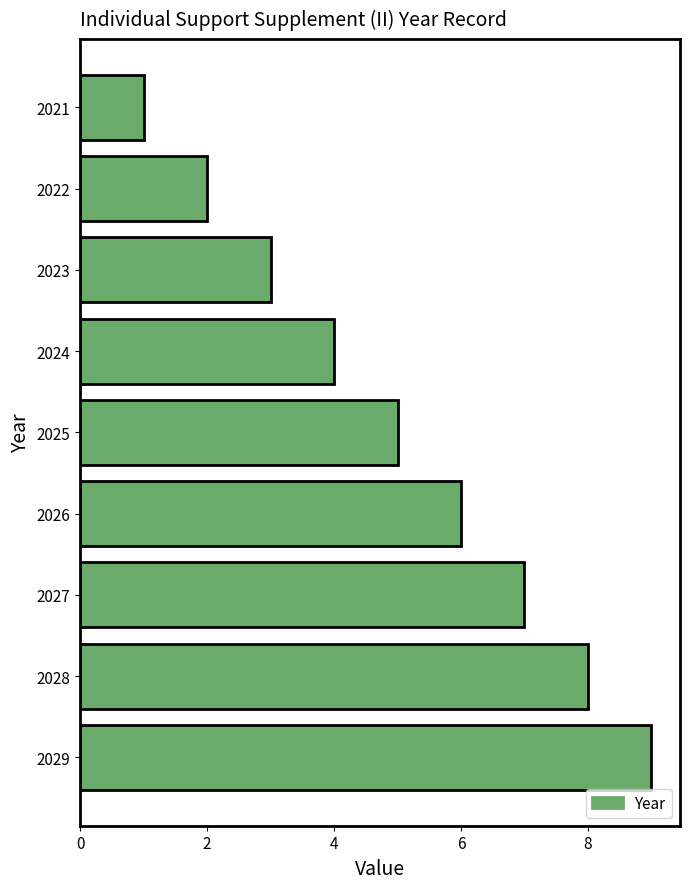

Which has a higher value, 2029 or 2028?

2029